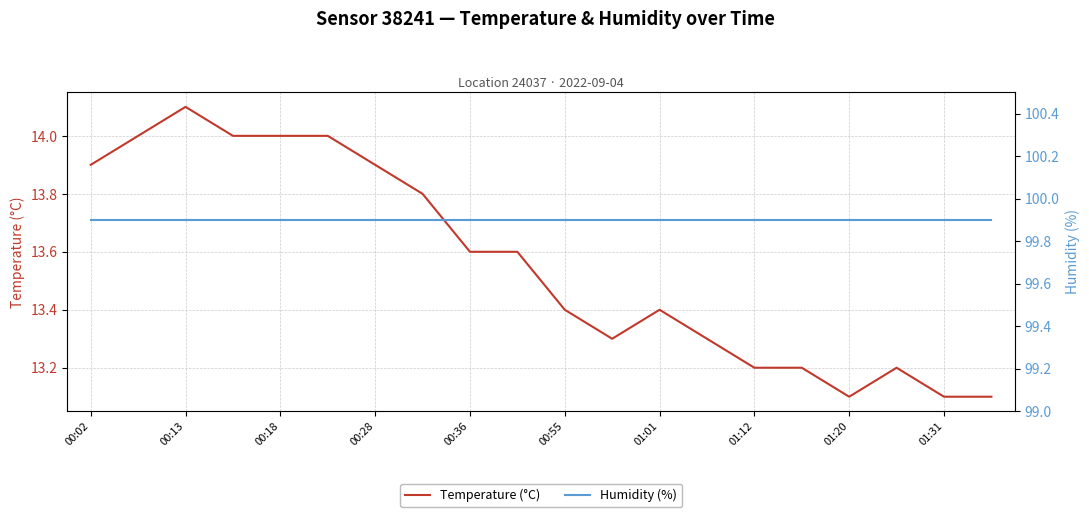

What is the difference between the maximum and second lowest values in the Temperature (°C) series?

1.0